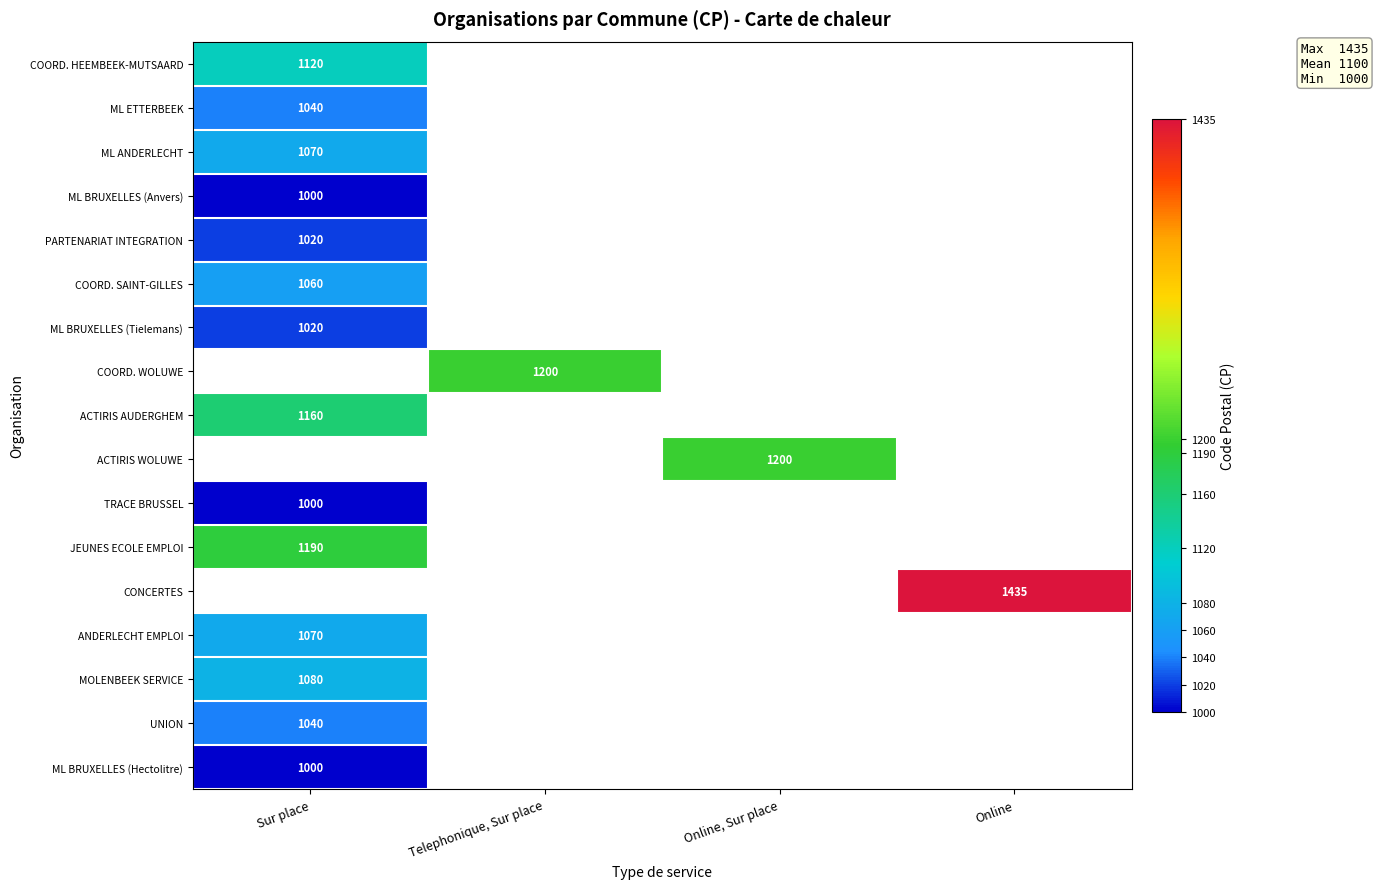

Is it true that ACTIRIS WOLUWE equals 1200 at Online, Sur place?

True